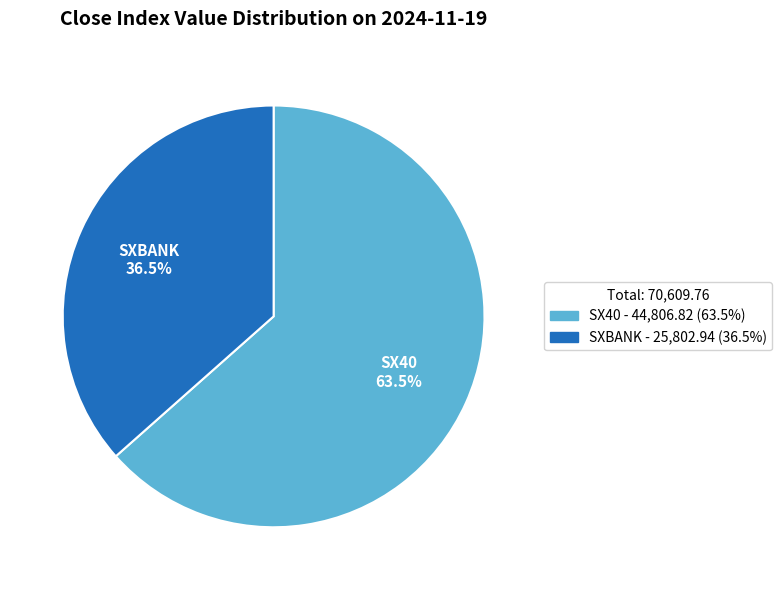

What is the majority slice?

SX40